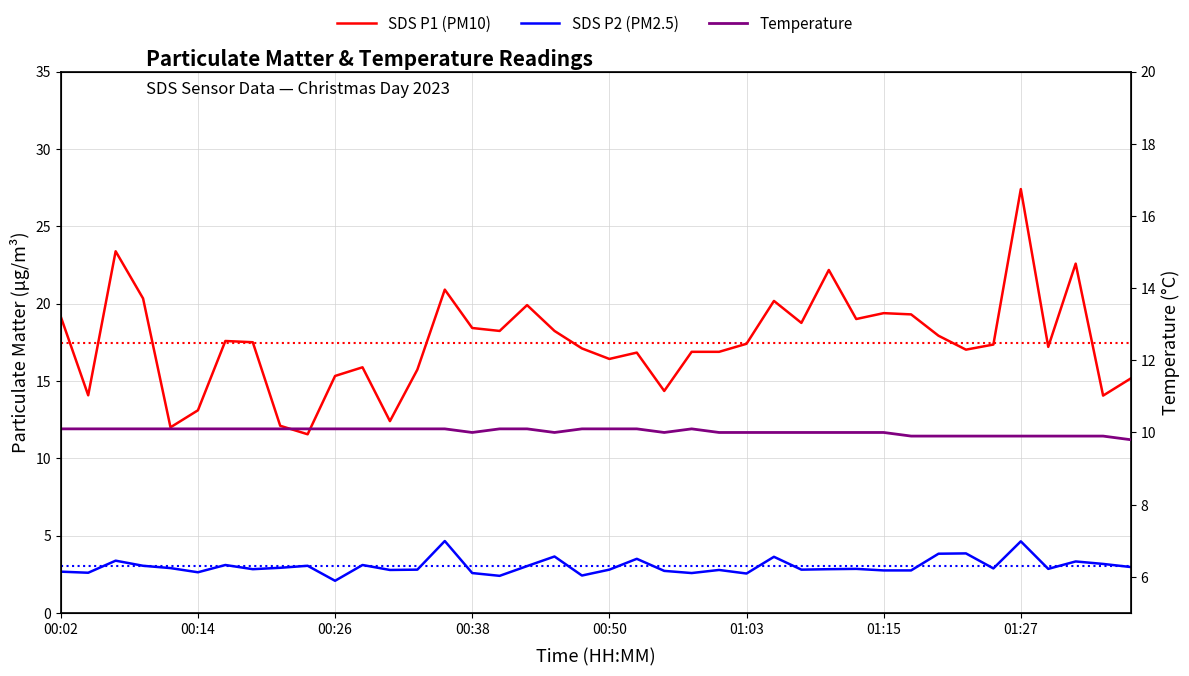

Is the value of SDS P2 (PM2.5) at 16 greater than the value of SDS P1 (PM10) at 00:26?

No